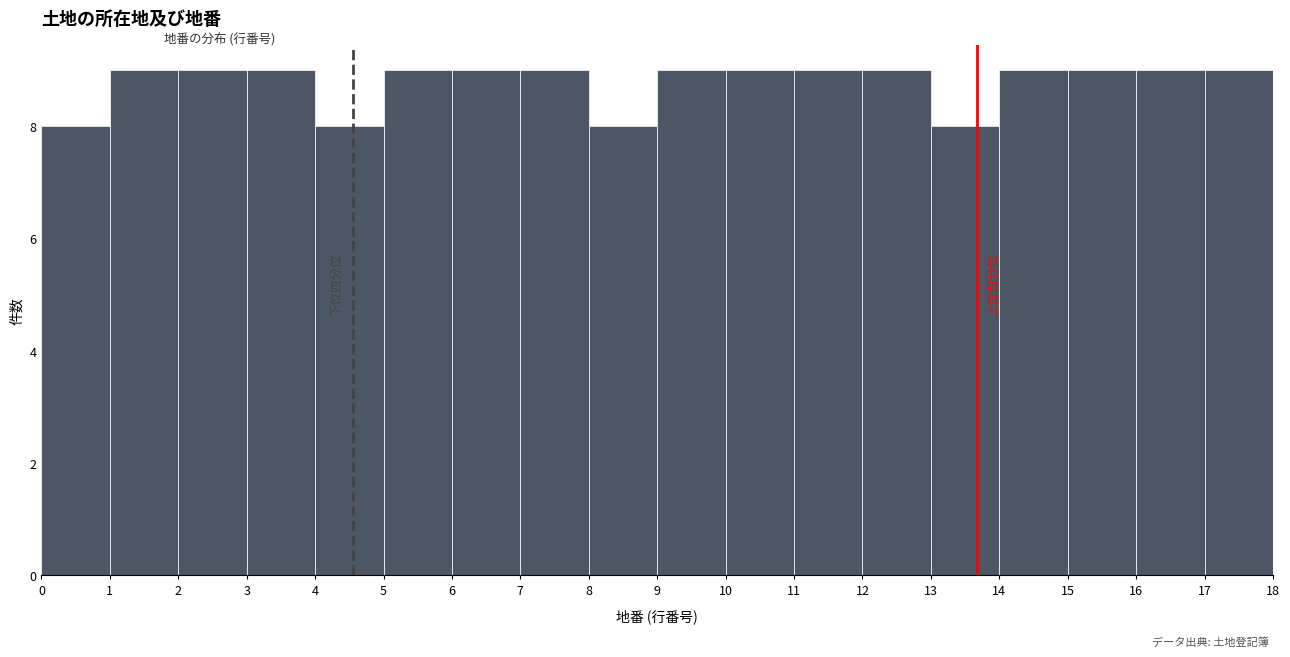

Reading left to right, transcribe this chart: for each bar, give the range it covers on the x-axis and its height. The values are not printed on the chart, so give them approximately, as read against the axis.

0 to 1: 8
1 to 2: 9
2 to 3: 9
3 to 4: 9
4 to 5: 8
5 to 6: 9
6 to 7: 9
7 to 8: 9
8 to 9: 8
9 to 10: 9
10 to 11: 9
11 to 12: 9
12 to 13: 9
13 to 14: 8
14 to 15: 9
15 to 16: 9
16 to 17: 9
17 to 18: 9